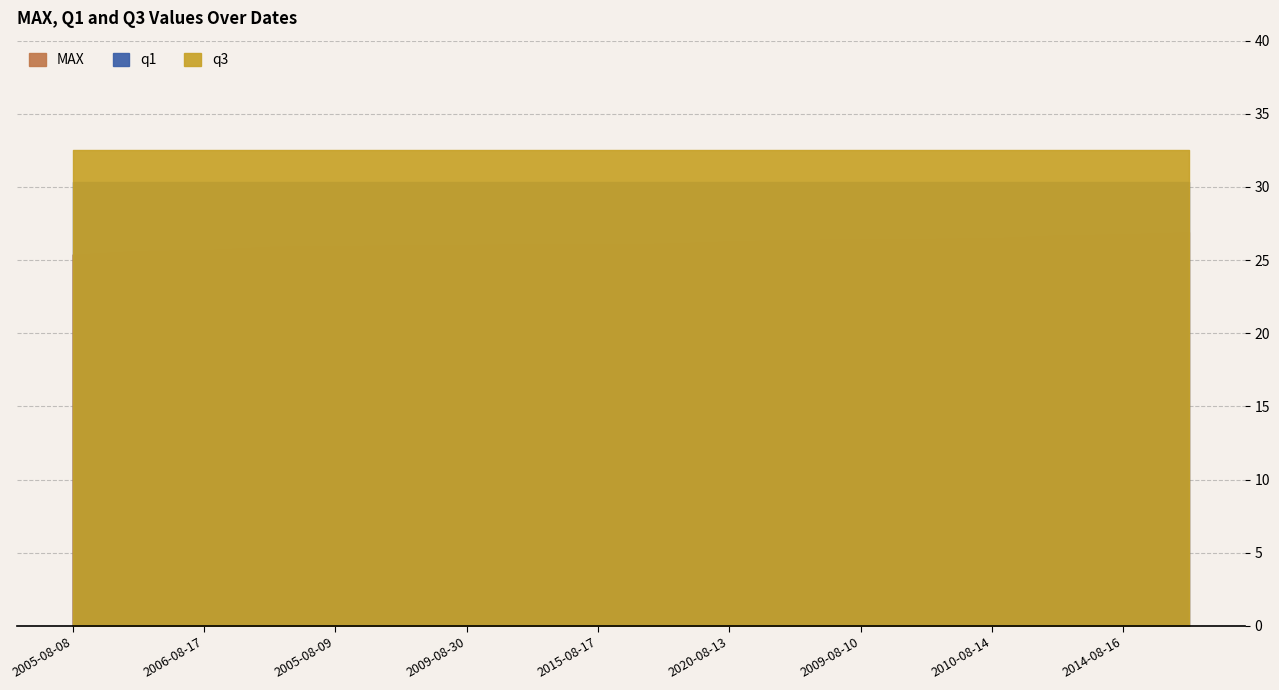

What position from the left is 2014-08-16?

17